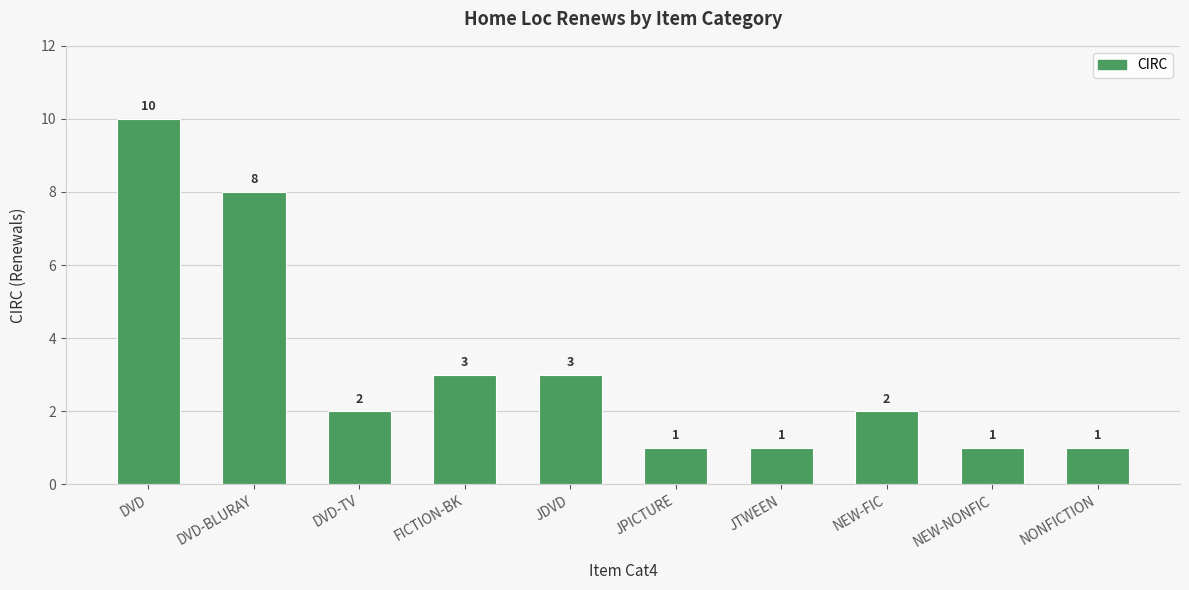

What position from the right is JDVD?

6